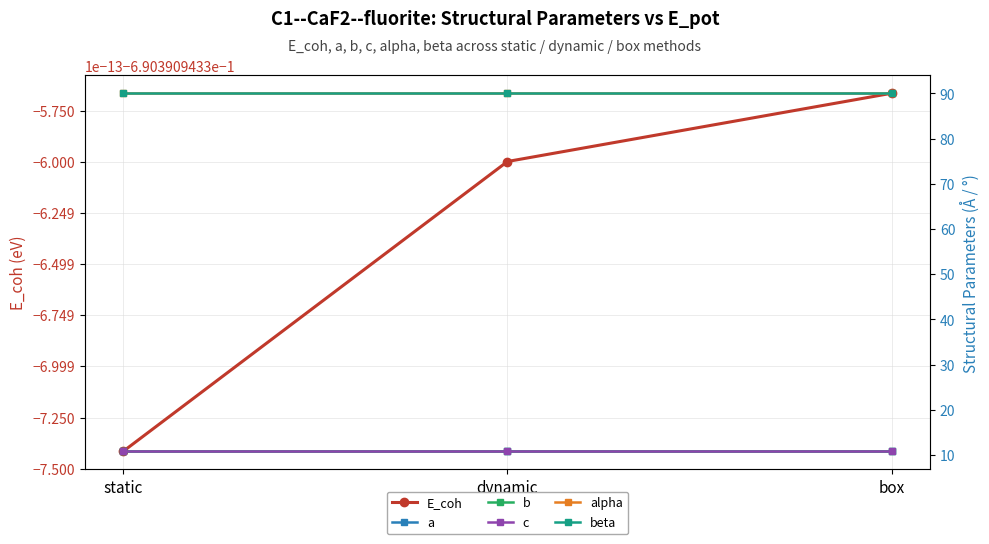

Rank the series at static from lowest to highest value.

E_coh, a, b, c, alpha, beta